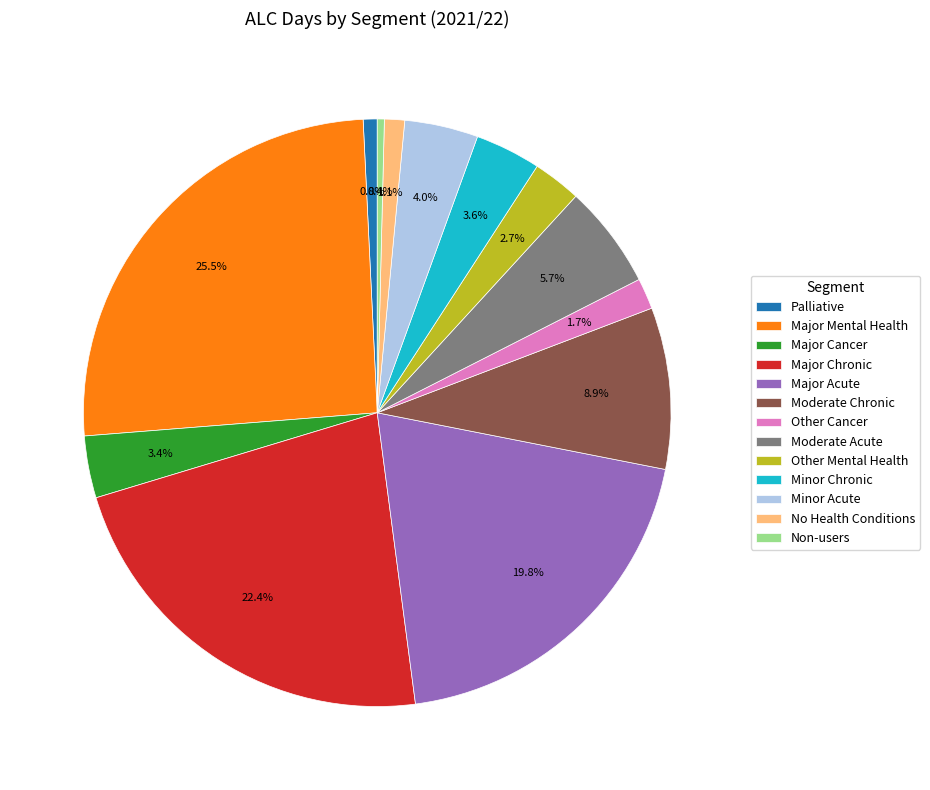

Which slice is the largest?

Major Mental Health